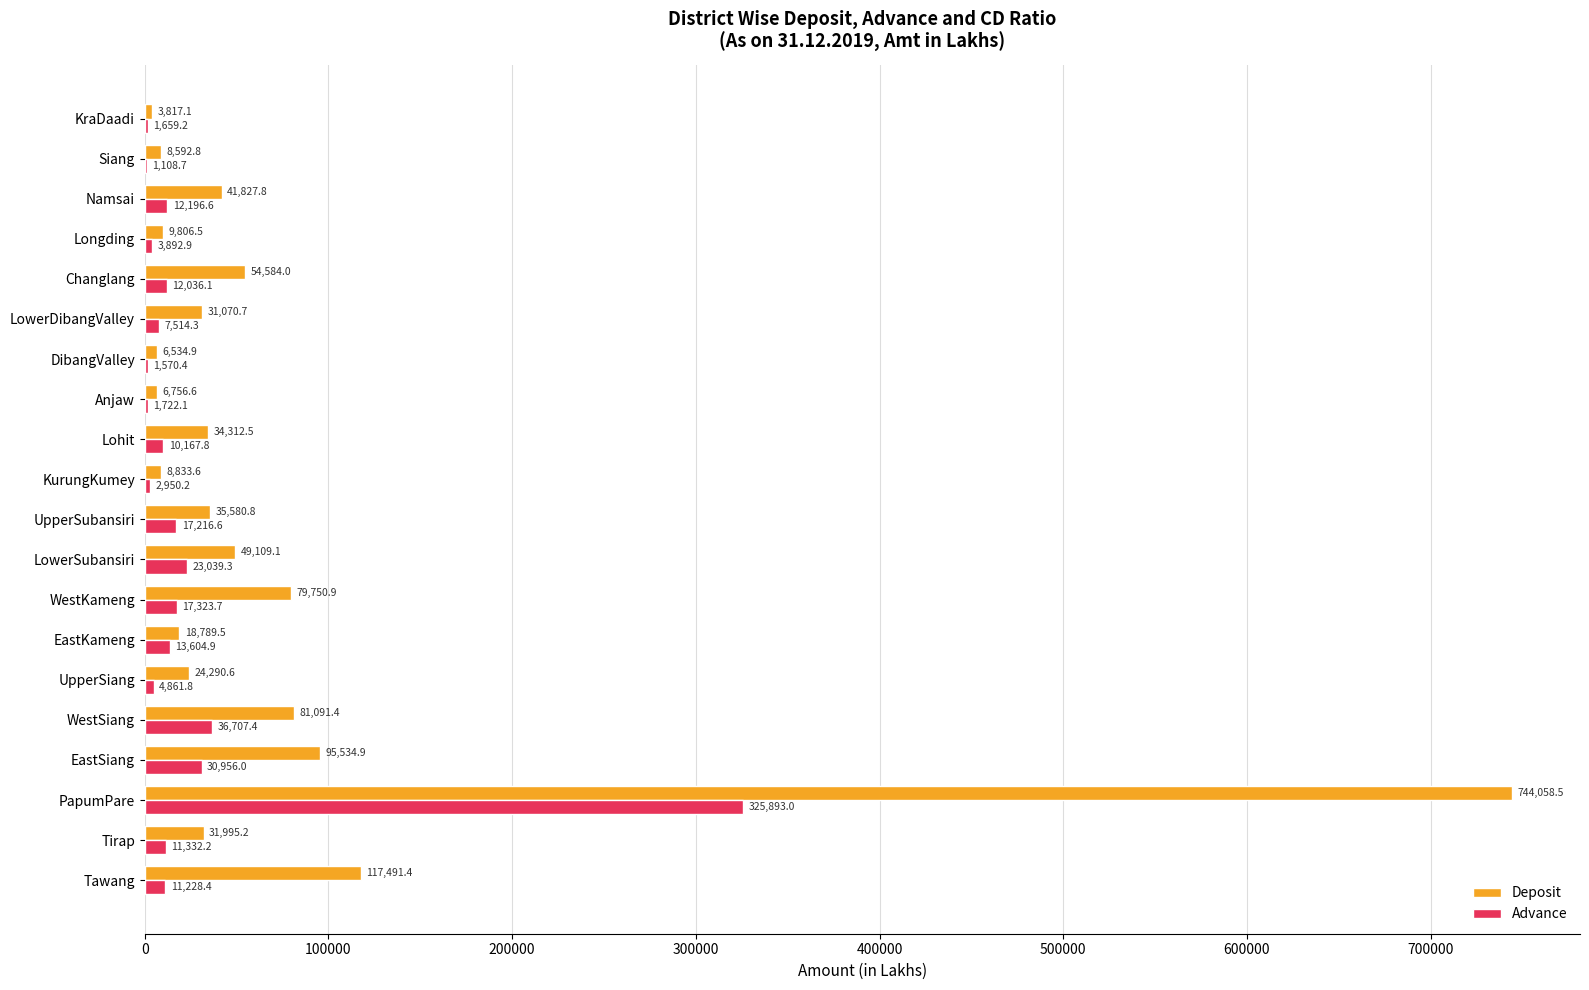

At which label does Advance reach its peak?

PapumPare